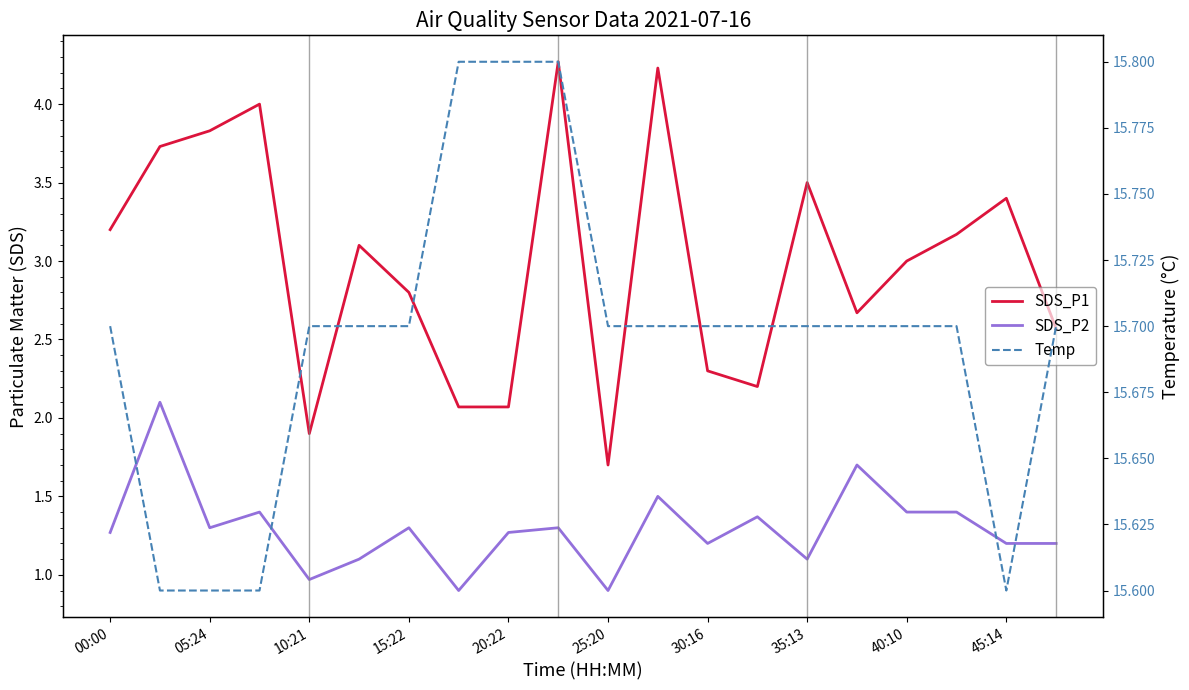

Reading left to right, extract all data points from this chart.

SDS_P1: 3.2	3.7	3.8	4.0	1.9	3.1	2.8	2.1	2.1	4.3	1.7	4.2	2.3	2.2	3.5	2.7	3.0	3.2	3.4	2.6
SDS_P2: 1.3	2.1	1.3	1.4	1.0	1.1	1.3	0.9	1.3	1.3	0.9	1.5	1.2	1.4	1.1	1.7	1.4	1.4	1.2	1.2
Temp: 15.7	15.6	15.6	15.6	15.7	15.7	15.7	15.8	15.8	15.8	15.7	15.7	15.7	15.7	15.7	15.7	15.7	15.7	15.6	15.7